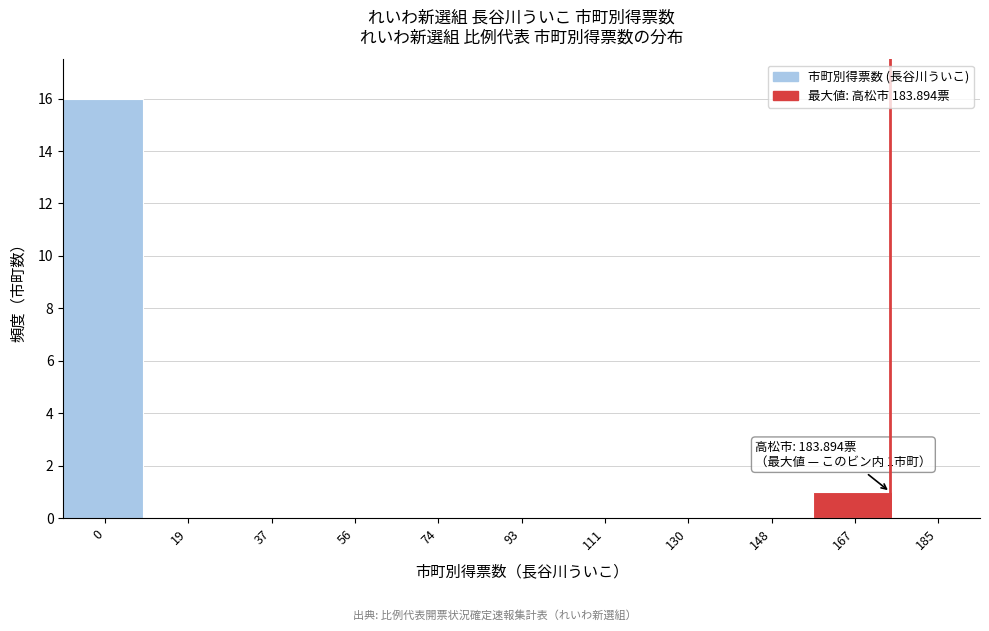

Reading right to left, what are all the values shown in this chart?

185=0	167=1	148=0	130=0	111=0	93=0	74=0	56=0	37=0	19=0	0=16